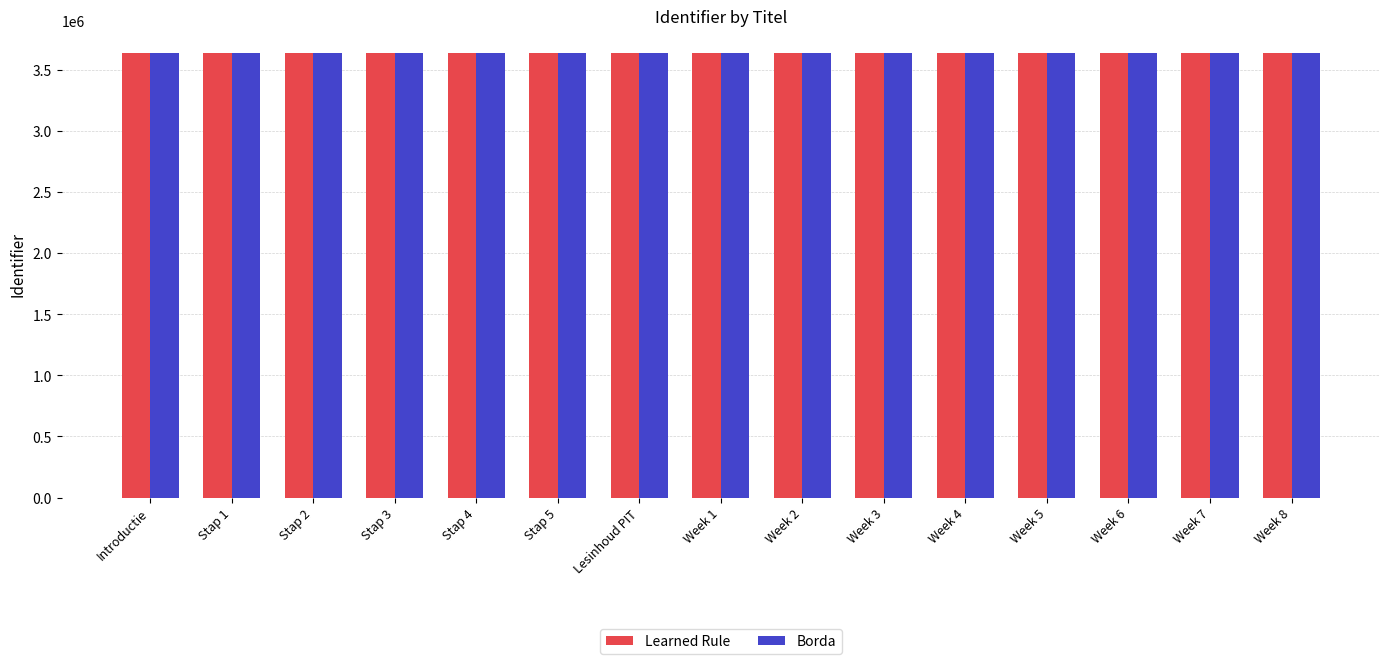

What is the difference between the maximum and second lowest values in the Learned Rule series?

18